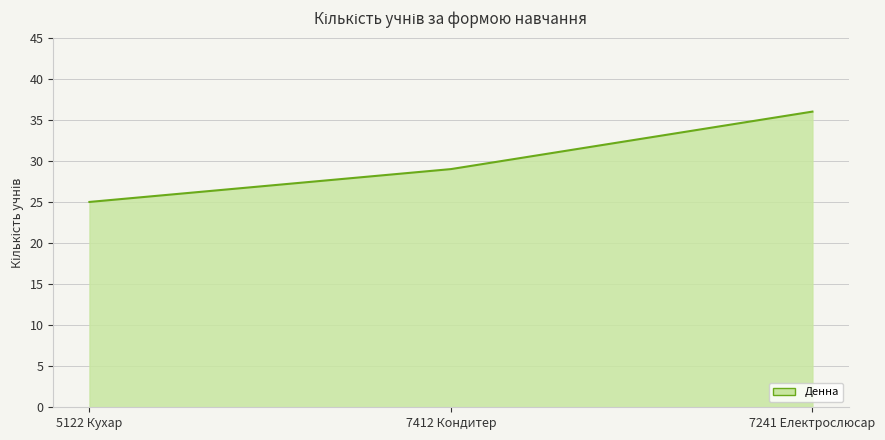

Reading right to left, list all the values displayed in this chart.

7241 Електрослюсар=36	7412 Кондитер=29	5122 Кухар=25